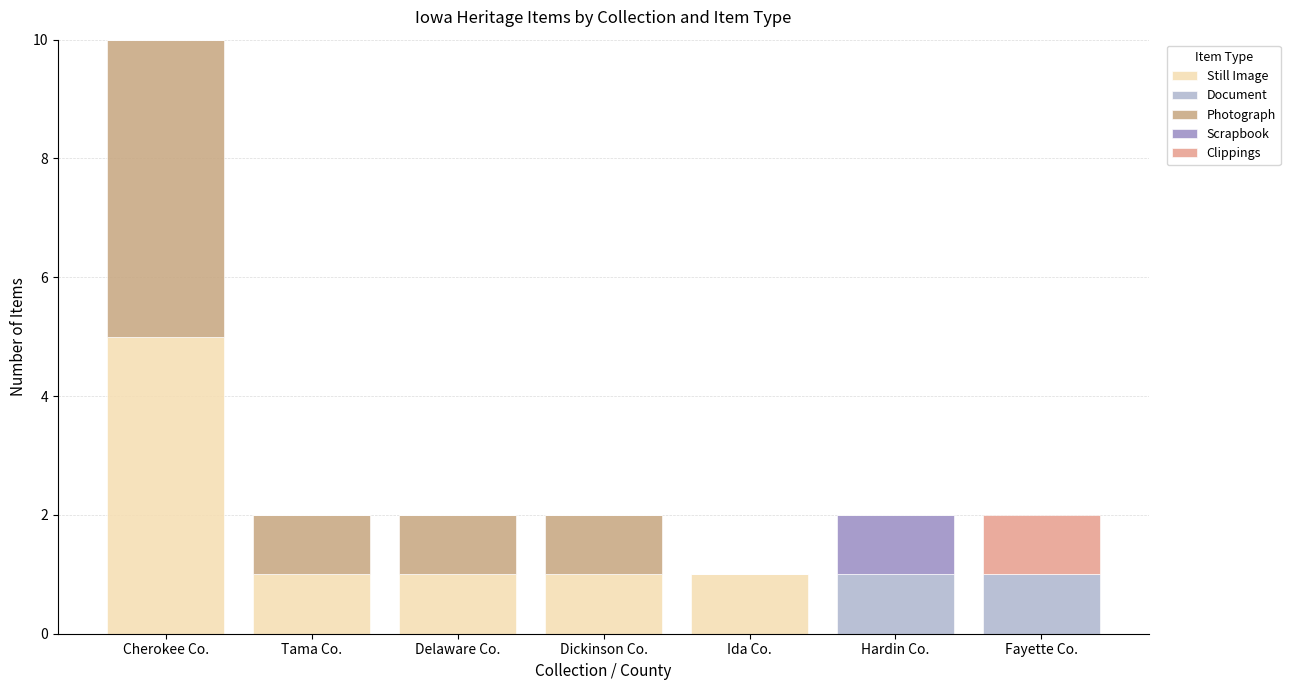

Are the bars grouped side by side (vs. stacked)?

No